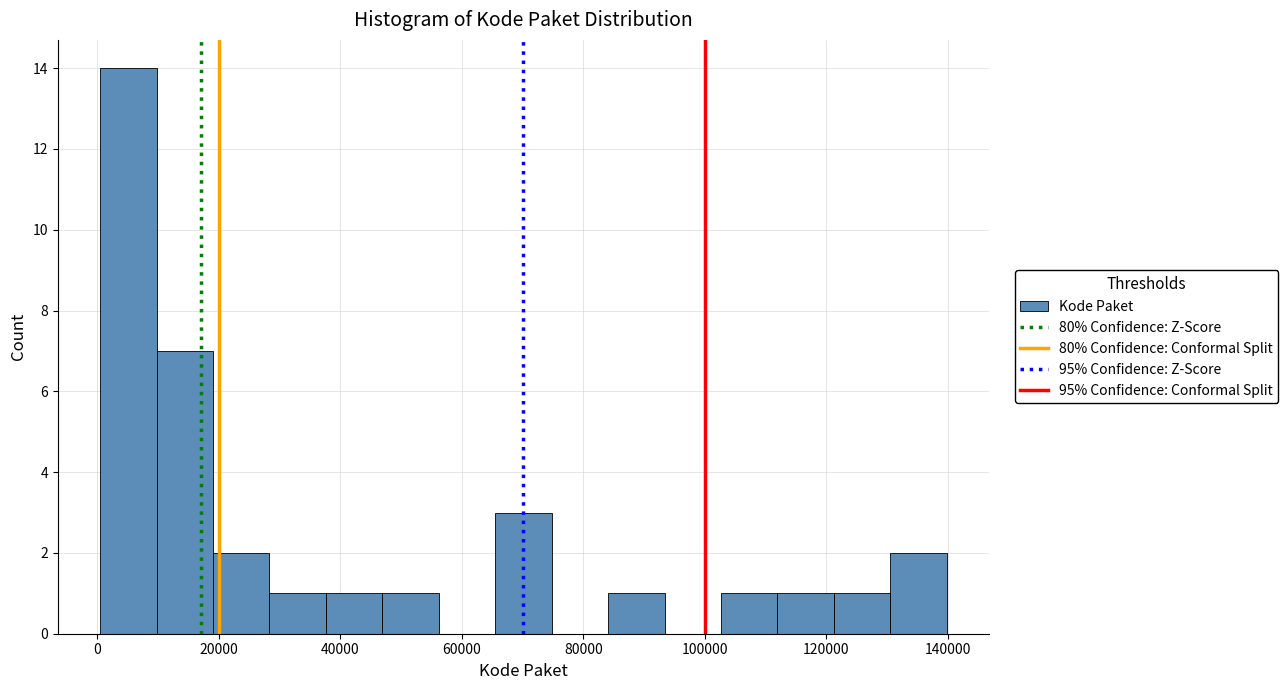

Which range on the x-axis has the tallest bar?

0 to 10000